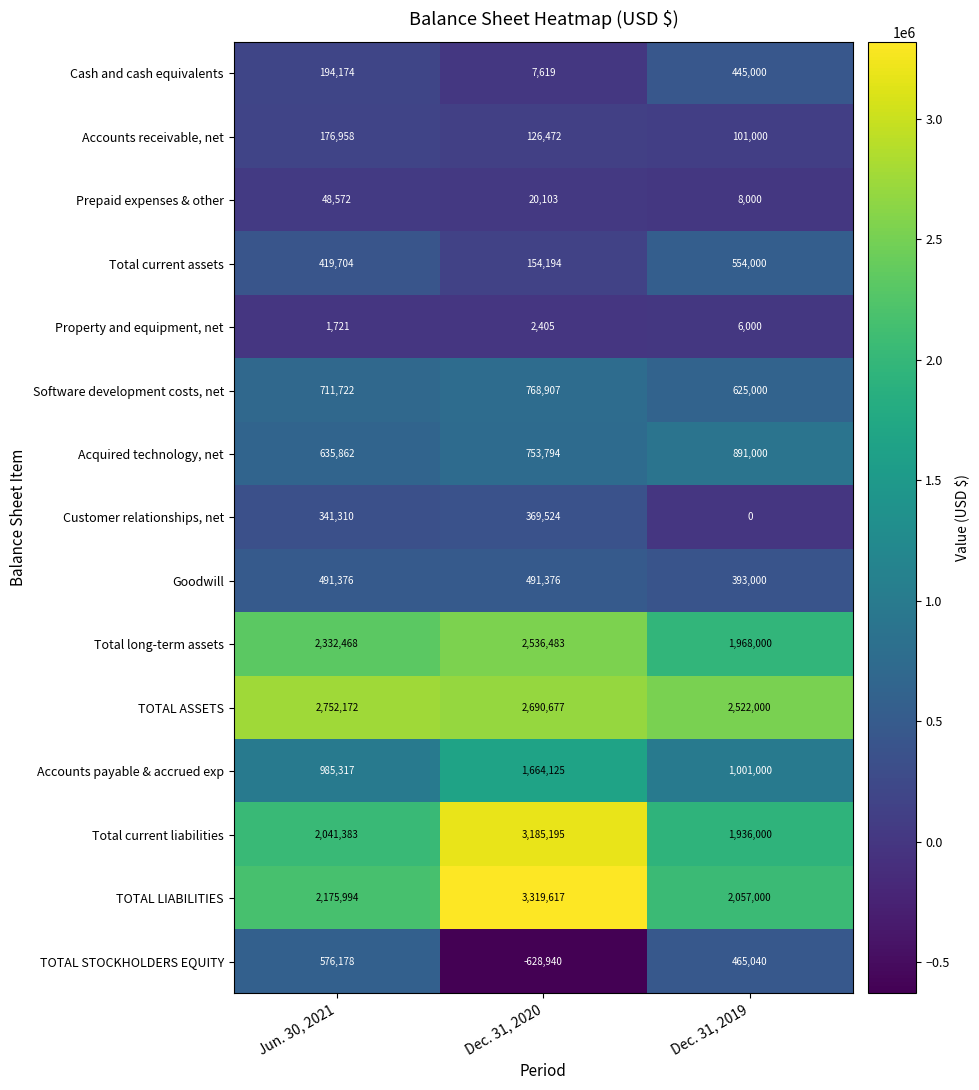

How many data points does each series have?

3